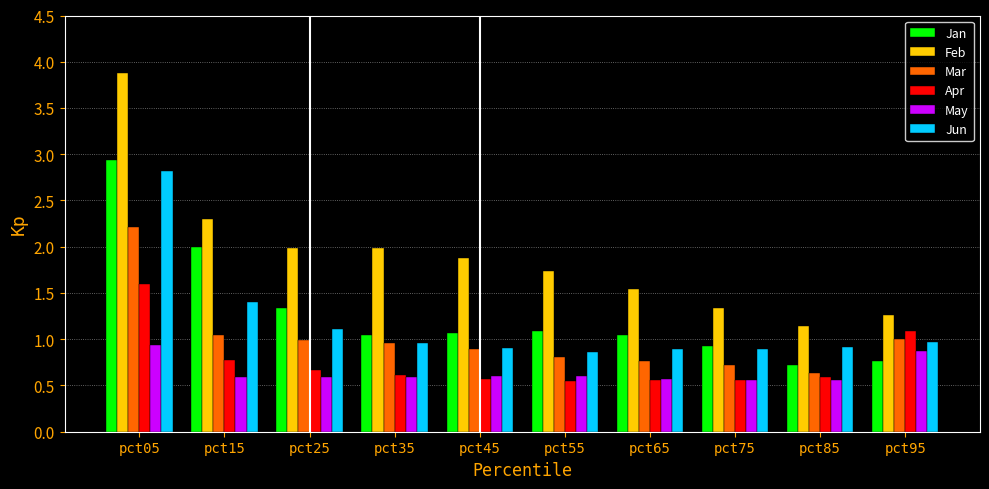

What is the sum of all Feb values?

19.1